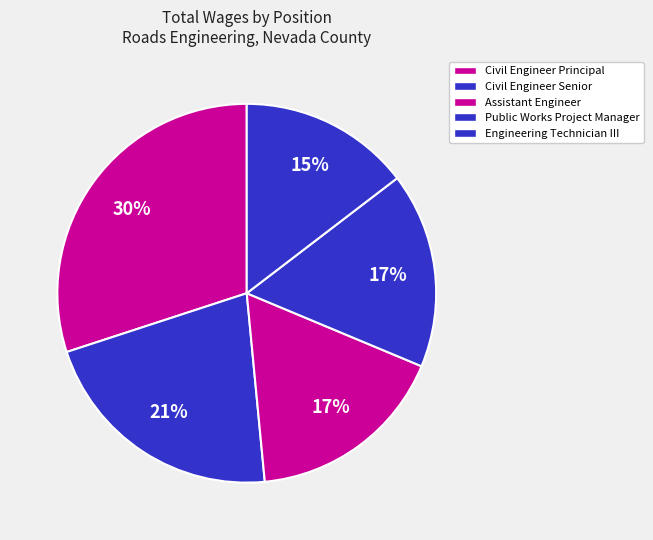

How many segments does this pie chart have?

5